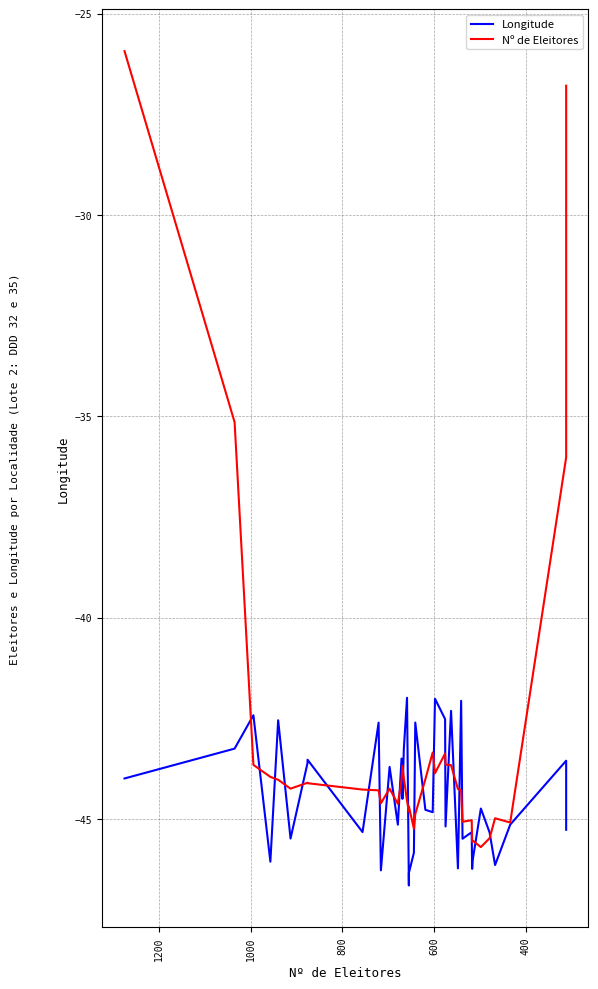

Rank the series by their maximum value, from lowest to highest.

Longitude, Nº de Eleitores